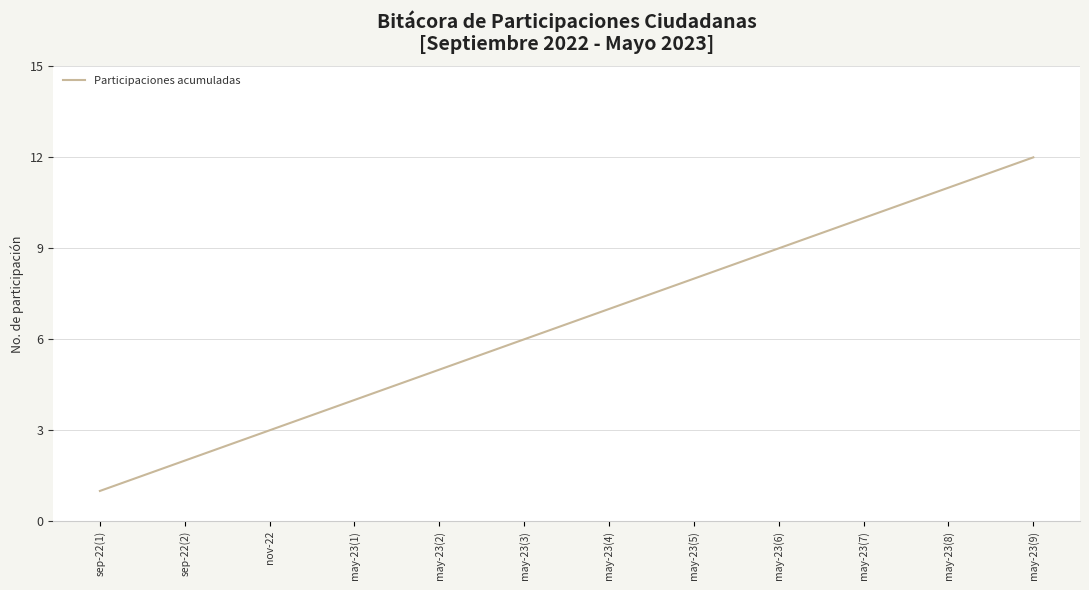

What position from the right is nov-22?

10